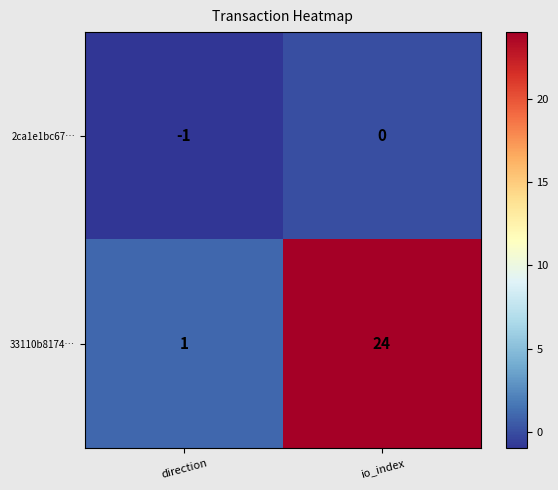

At direction, list the series in order from smallest to largest.

2ca1e1bc67…, 33110b8174…